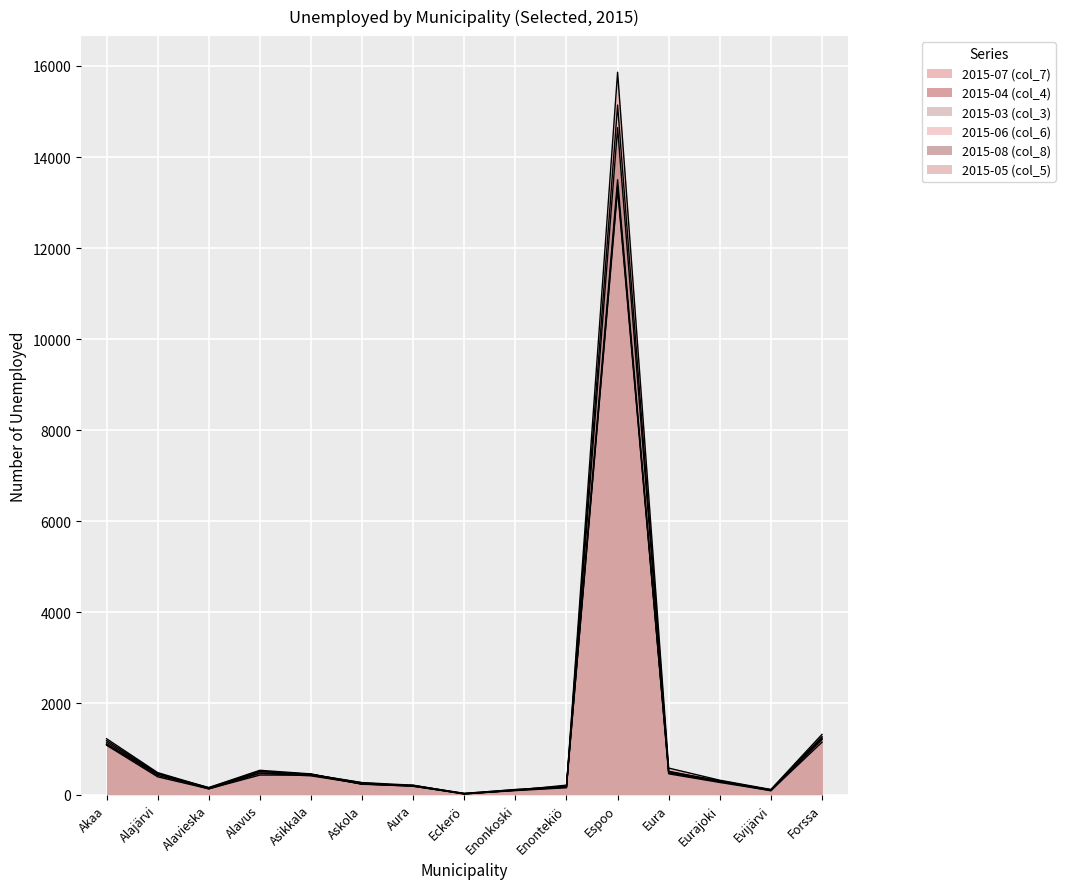

Rank the categories by 2015-08 (col_8) value from lowest to highest.

Eckerö, Evijärvi, Enonkoski, Alavieska, Enontekiö, Aura, Askola, Eurajoki, Asikkala, Alajärvi, Alavus, Eura, Akaa, Forssa, Espoo